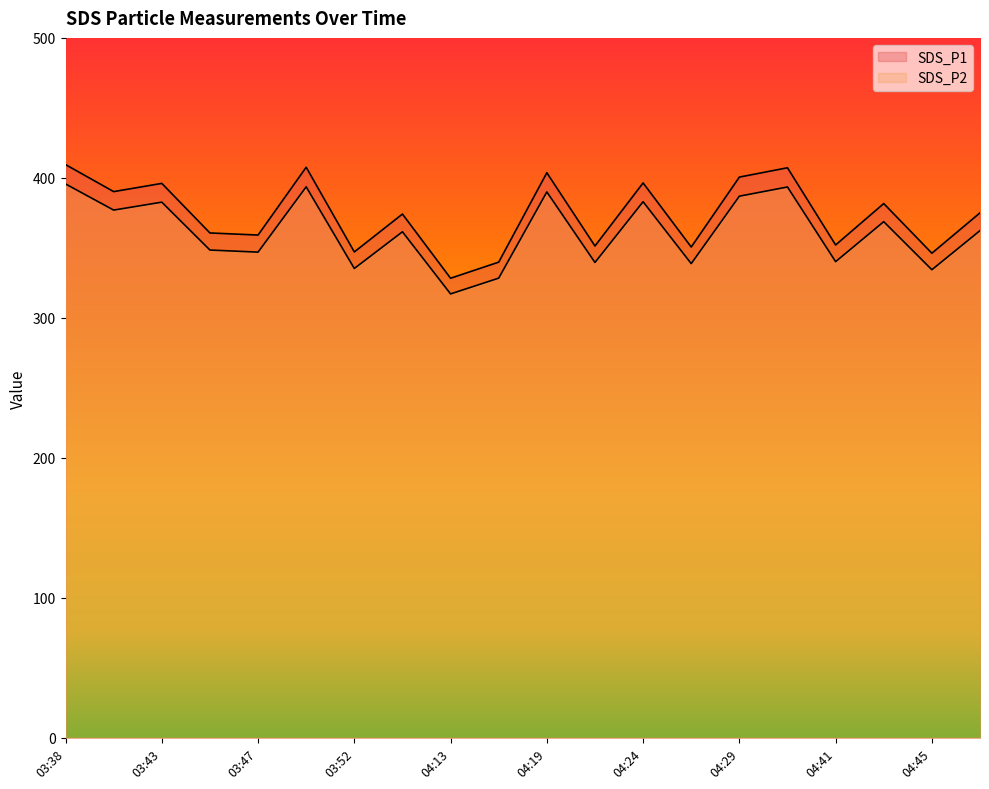

Reading left to right, transcribe all the data shown in this chart.

SDS_P1: 409.5	390.2	396.1	360.7	359.2	407.6	347.1	374.2	328.3	339.8	403.7	351.4	396.4	350.6	400.6	407.2	352.1	381.7	346.2	375.0
SDS_P2: 395.7	377.0	382.7	348.5	347.0	393.6	335.3	361.5	317.1	328.4	390.0	339.6	383.0	338.8	386.9	393.5	340.2	368.7	334.4	362.3